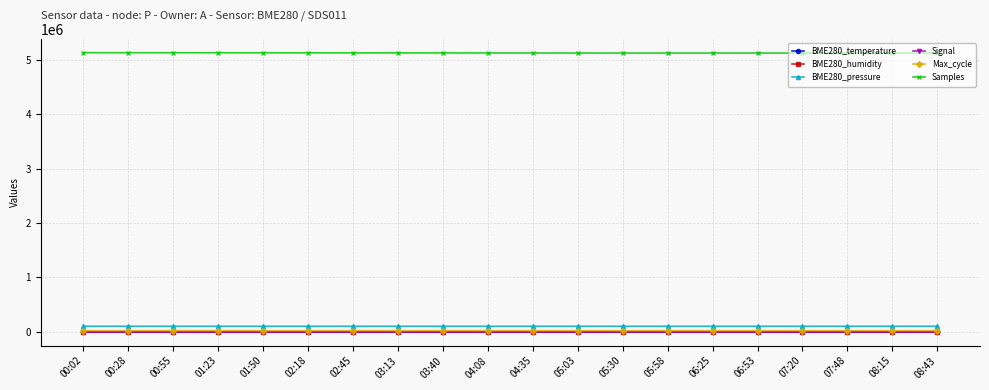

Does the chart display data point markers on the line(s)?

Yes